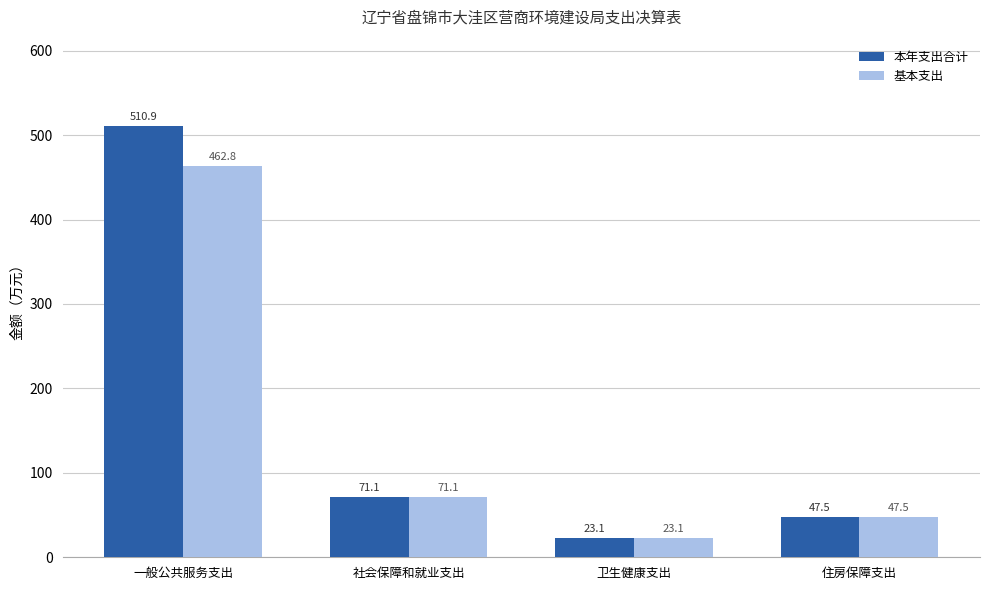

What are all the series names shown in the legend?

本年支出合计, 基本支出